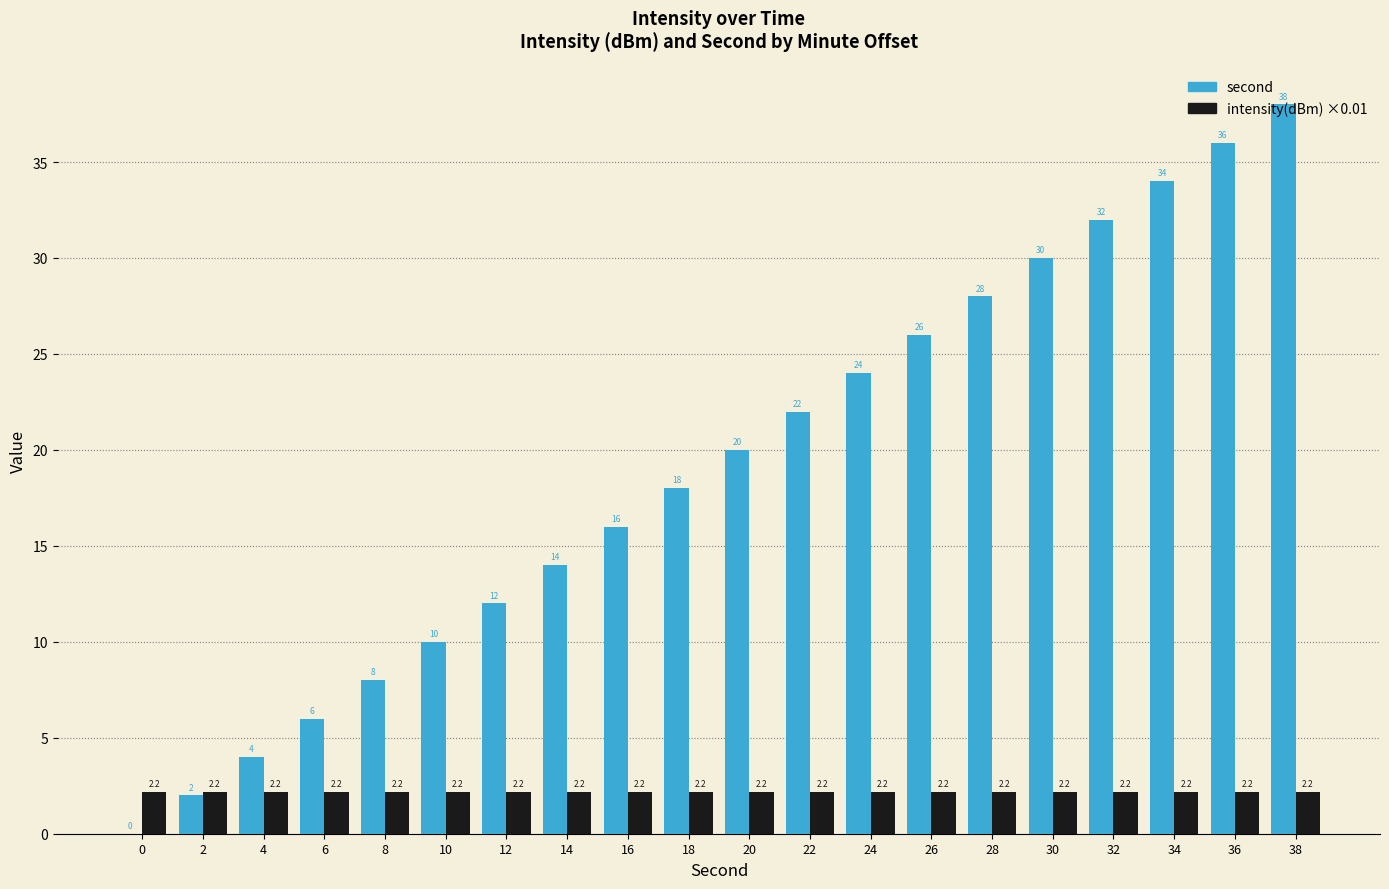

What is the sum of all intensity(dBm) ×0.01 values?

43.9